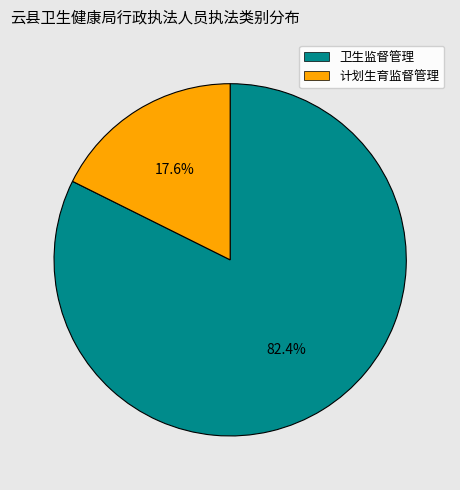

Is 卫生监督管理 the majority of the pie?

Yes